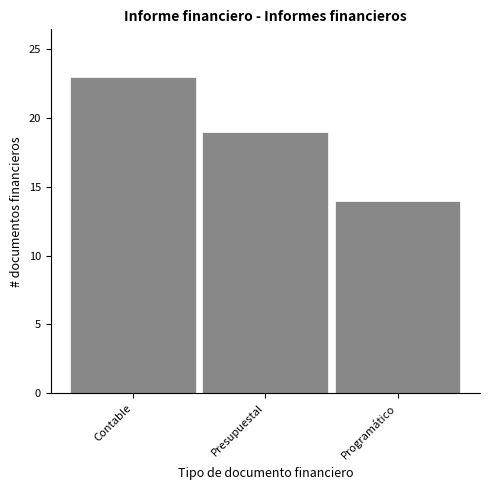

Reading left to right, list all the values displayed in this chart.

23	19	14